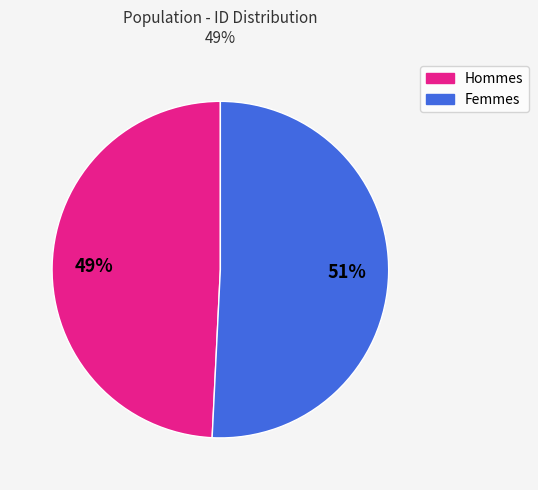

Is there any slice that represents more than half of the pie?

Yes